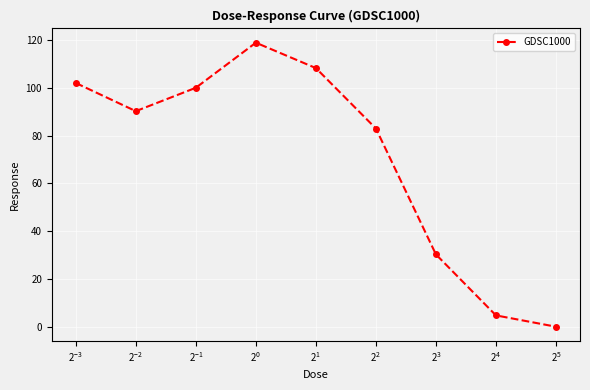

How many data points are less than 90?

4